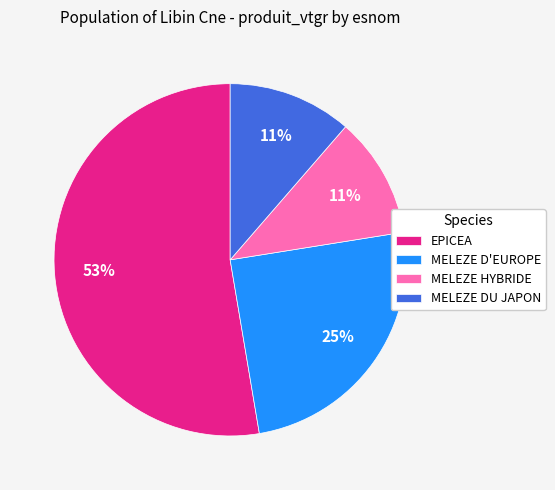

Is it true that MELEZE DU JAPON is 19% of the pie?

False